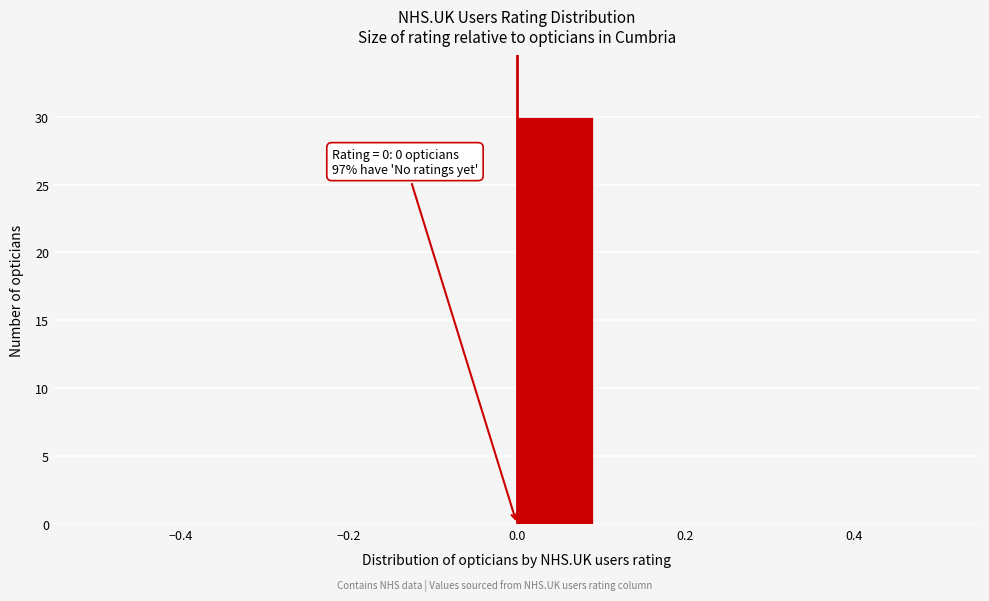

Which range on the x-axis has the tallest bar?

0.0 to 0.1